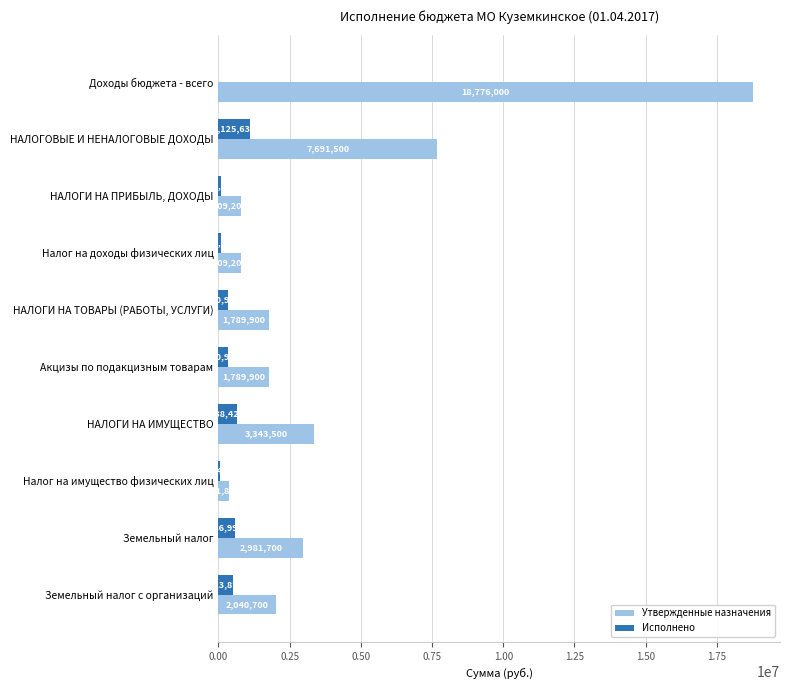

How many series are shown in this chart?

2